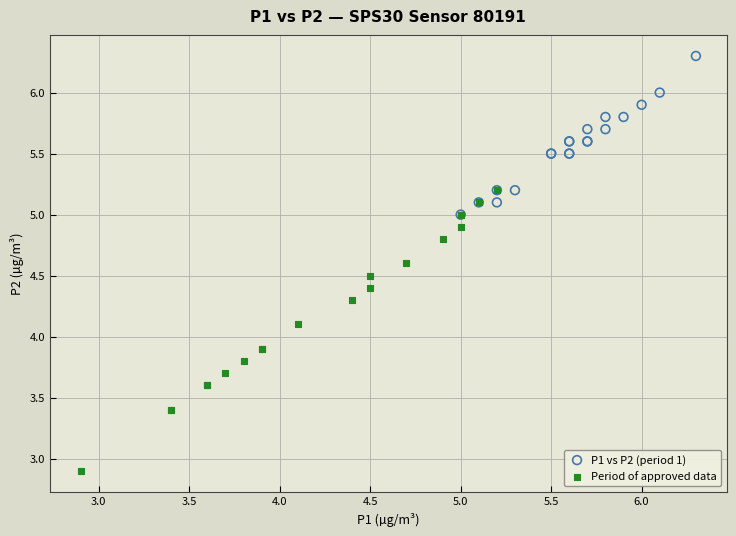

Which series reaches the minimum Y coordinate?

Period of approved data